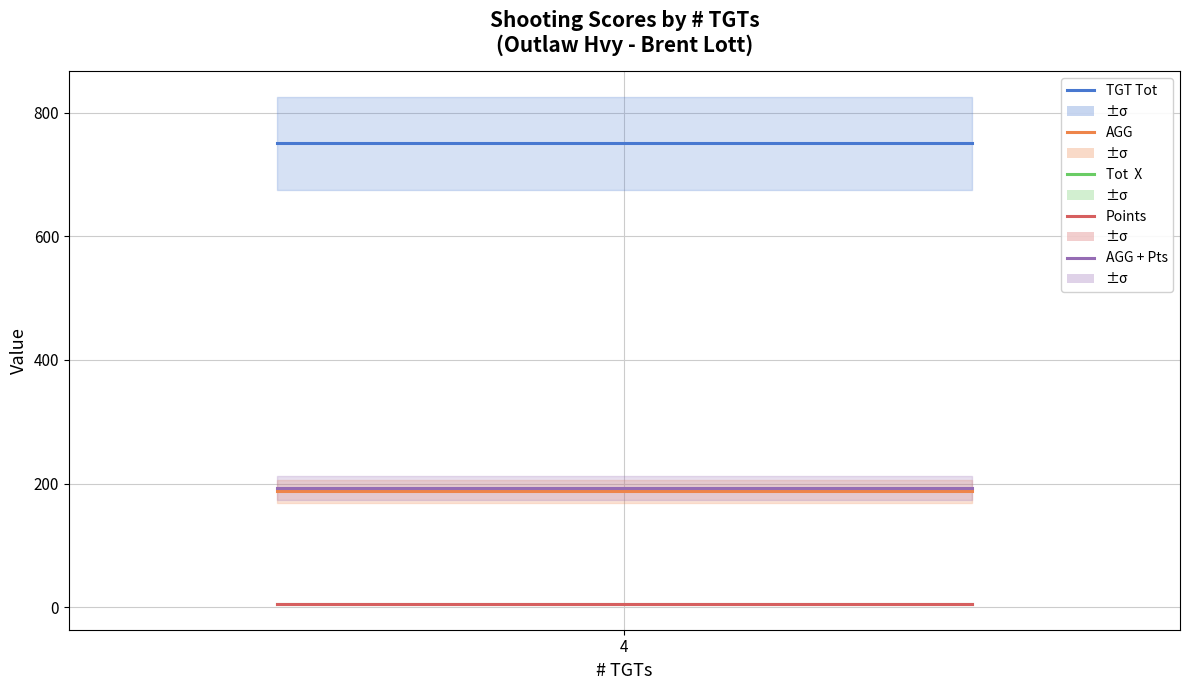

Which category has the lowest value across all series?

4